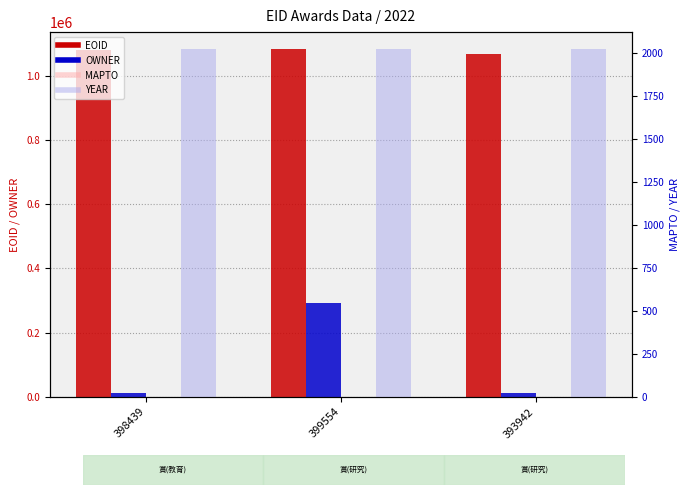

The EOID series shows 1081130 at 399554. True or false?

True